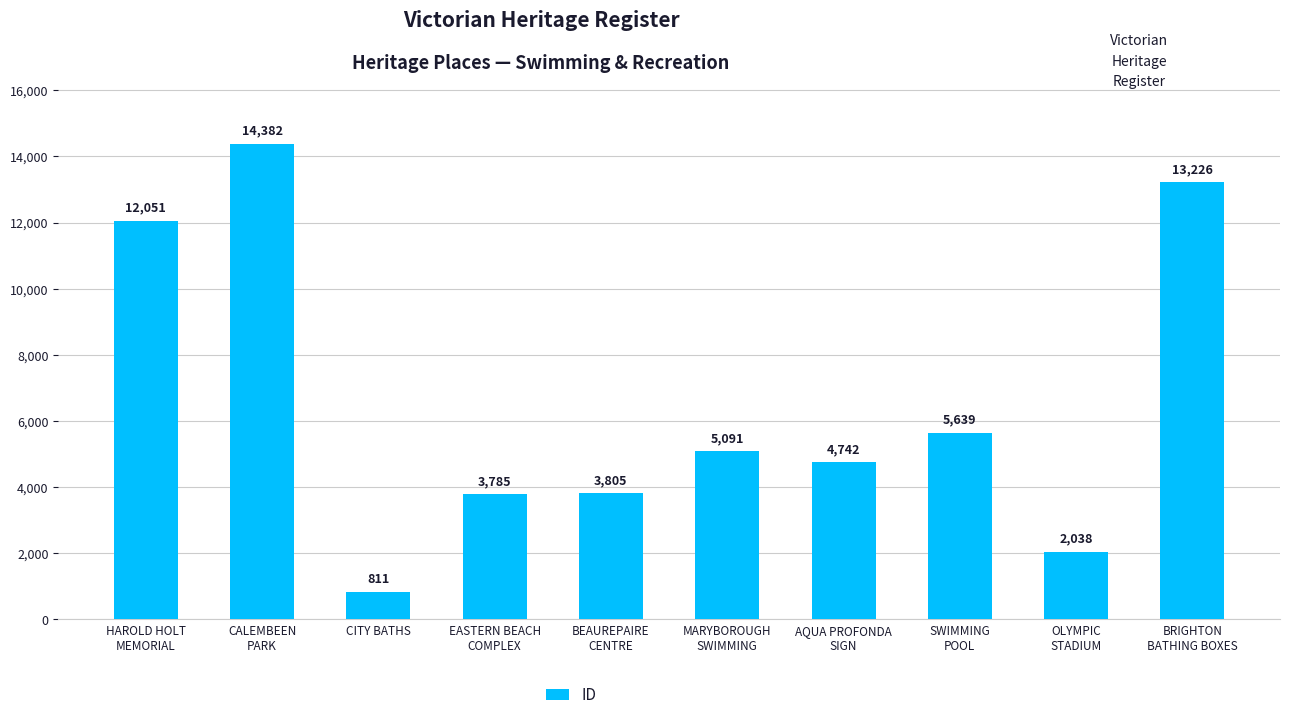

Which category has the highest value across all series?

CALEMBEEN
PARK